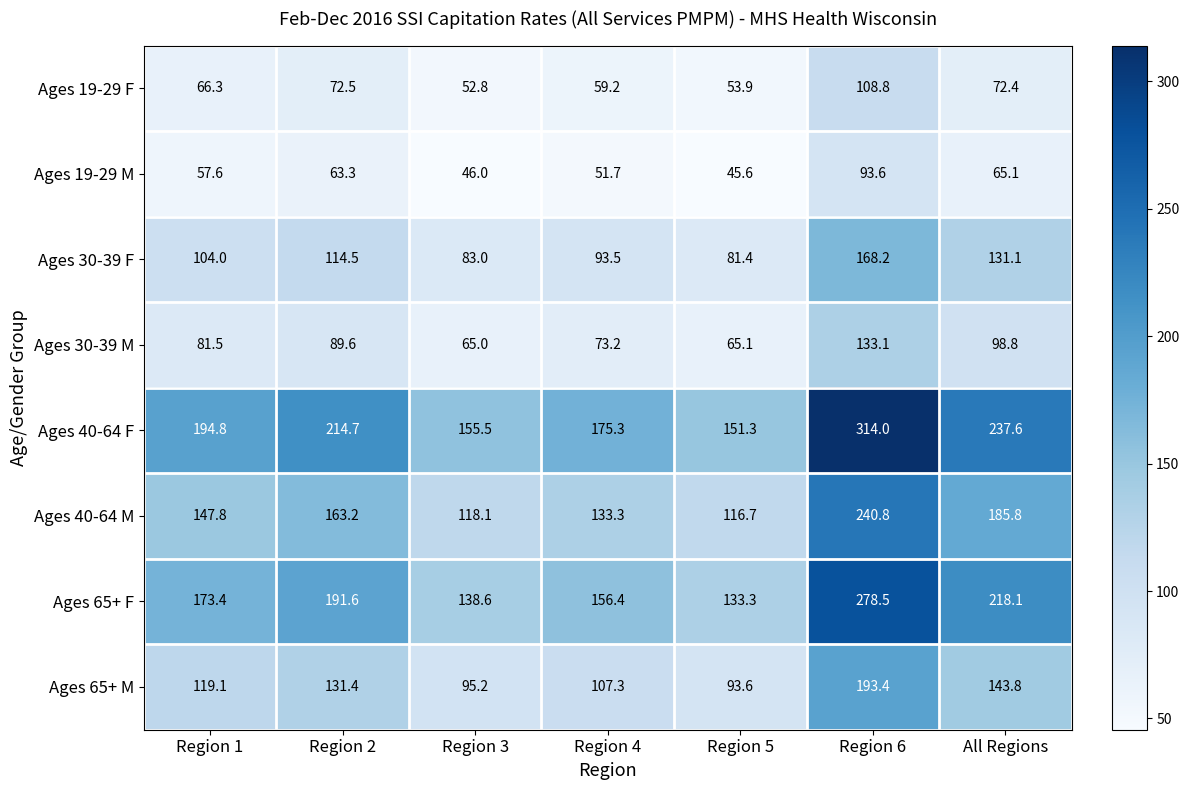

Rank the series by their maximum value, from highest to lowest.

Ages 40-64 F, Ages 65+ F, Ages 40-64 M, Ages 65+ M, Ages 30-39 F, Ages 30-39 M, Ages 19-29 F, Ages 19-29 M